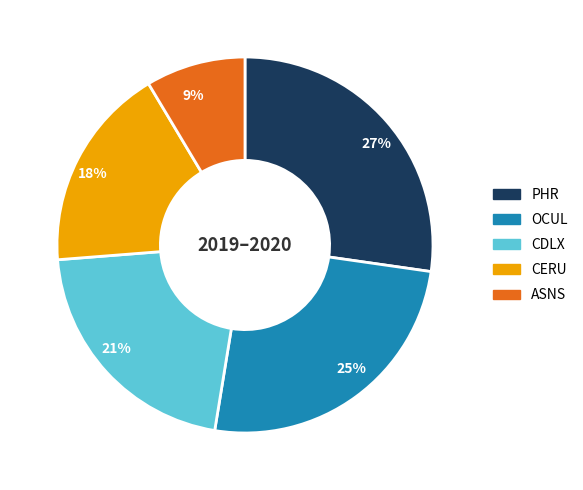

Between CERU and OCUL, which is larger?

OCUL